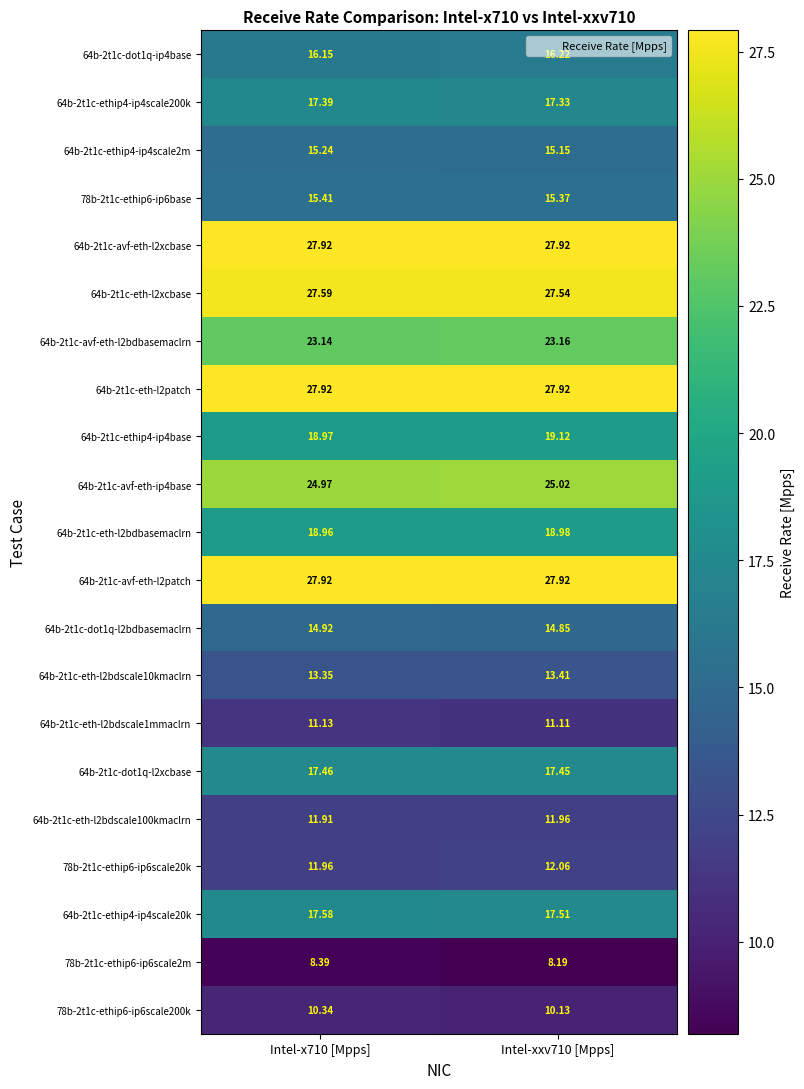

Is the value of 64b-2t1c-eth-l2bdscale1mmaclrn at Intel-x710 [Mpps] greater than the value of 64b-2t1c-eth-l2bdscale100kmaclrn at Intel-xxv710 [Mpps]?

No